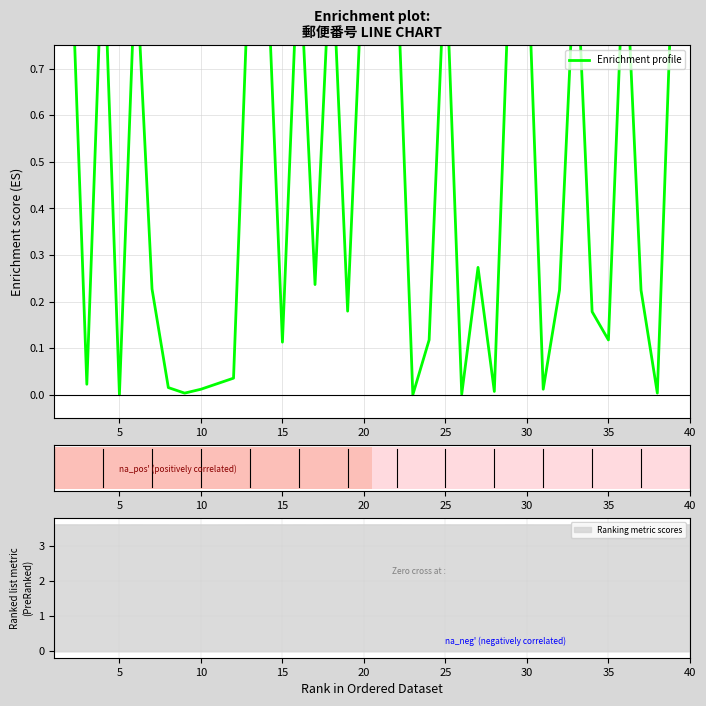

True or false: Ranking metric scores has a value of 1.5 at 5.

False